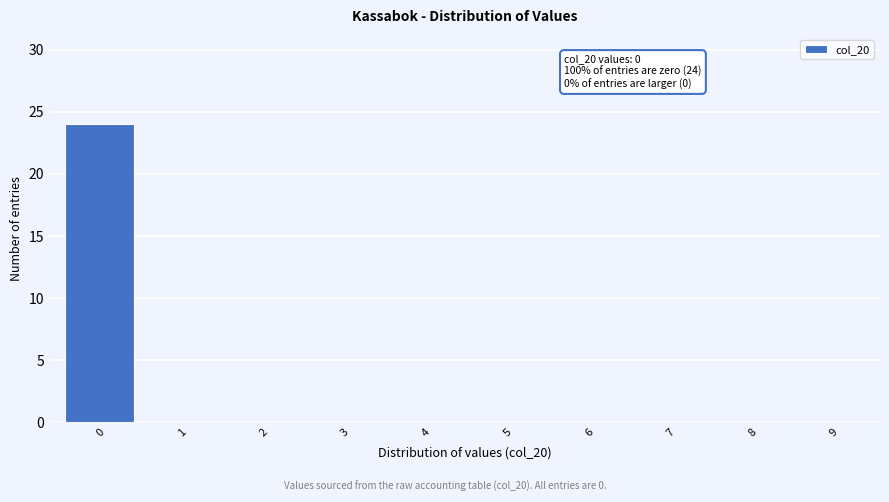

Reading left to right, list all the values displayed in this chart.

0=24	1=0	2=0	3=0	4=0	5=0	6=0	7=0	8=0	9=0